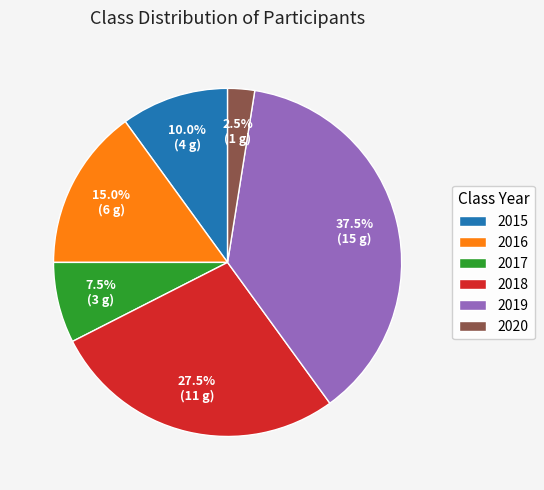

Does 2016 represent more than half of the total?

No